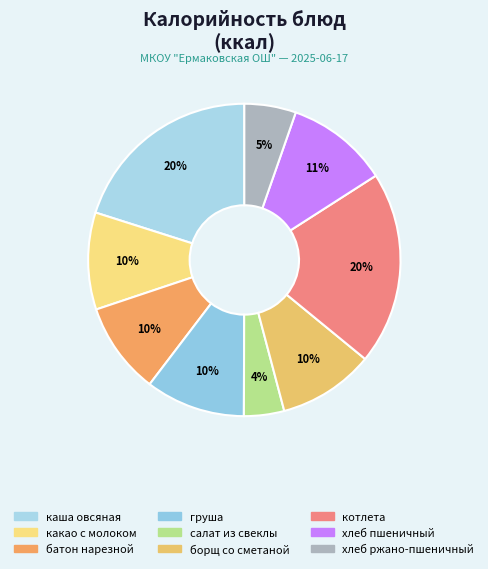

What is the change in value from какао с молоком to борщ со сметаной?

-1